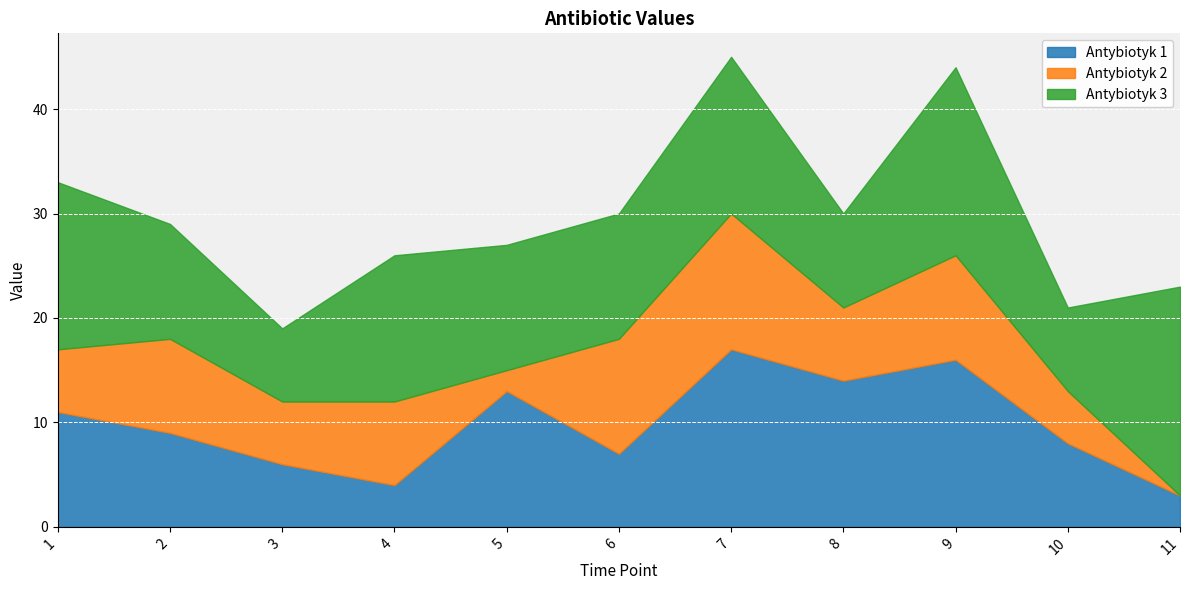

Which series has the largest range (max minus min)?

Antybiotyk 1